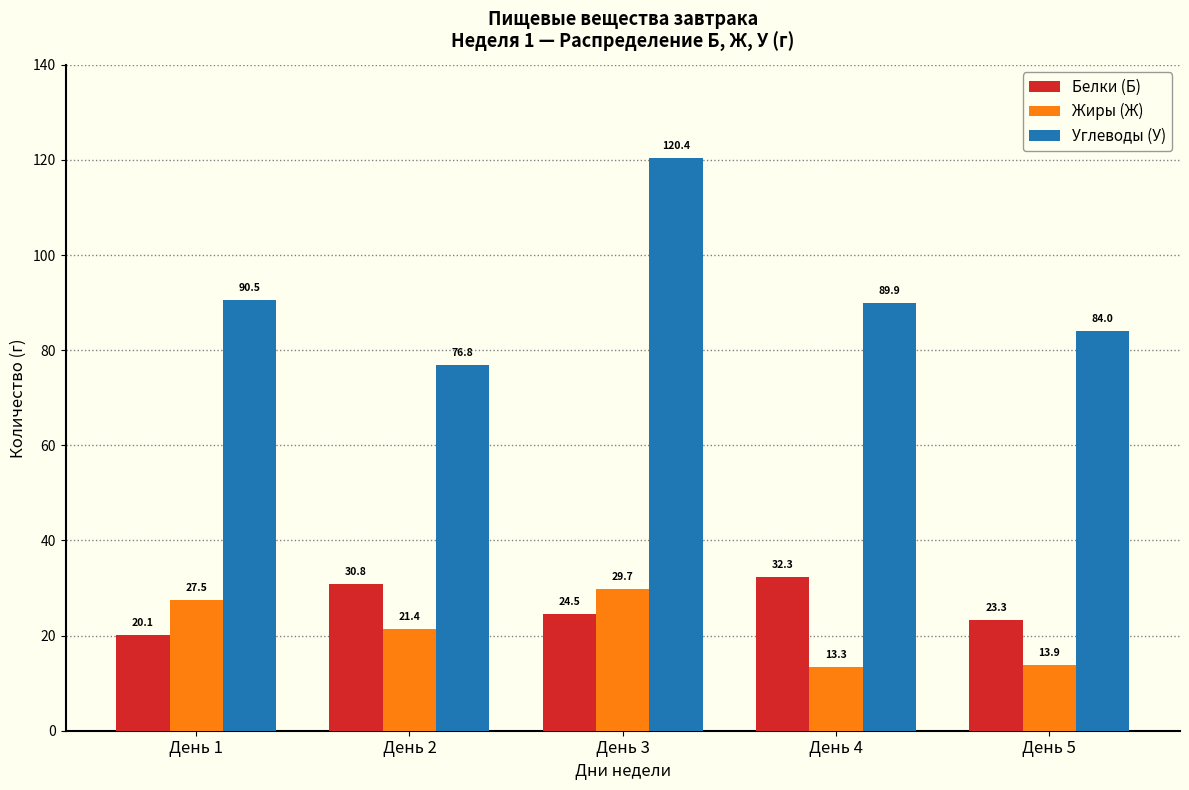

At how many categories does at least one series exceed 58?

5